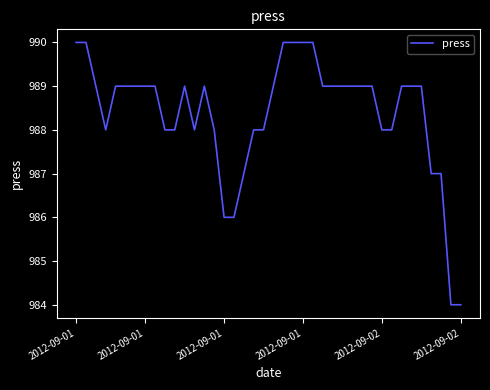

Reading left to right, extract all data points from this chart.

990	990	989	988	989	989	989	989	989	988	988	989	988	989	988	986	986	987	988	988	989	990	990	990	990	989	989	989	989	989	989	988	988	989	989	989	987	987	984	984